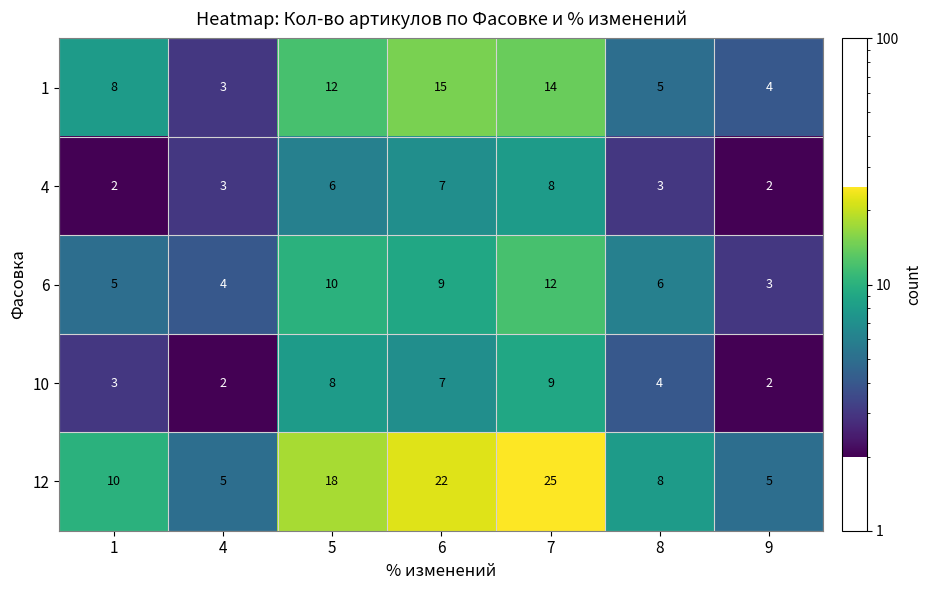

At which category is the sum across all series the highest?

7